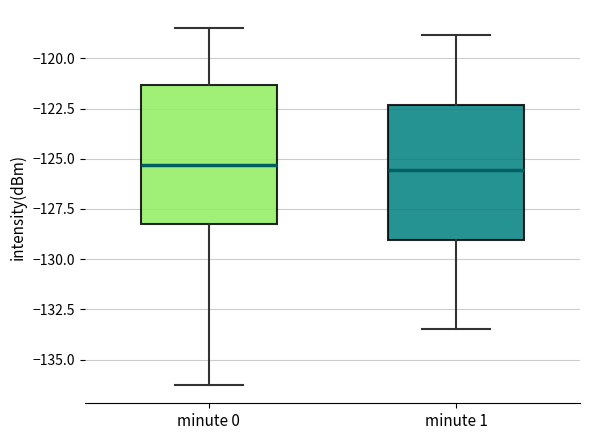

Reading left to right, transcribe this box plot: for each box, give where its median line is, the range the box spans, and where its two whiskers end, as read against the y-axis. The values are not printed on the chart, so give them approximately, as read against the axis.

minute 0: median -125.5, box -128.5 to -121.5, whiskers -136.5 to -118.5
minute 1: median -125.5, box -129.0 to -122.5, whiskers -133.5 to -119.0